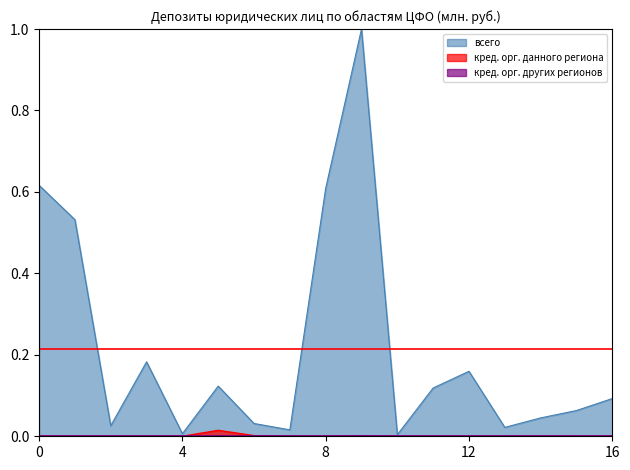

Rank the series by their maximum value, from lowest to highest.

кредитными организациями других регионов (внутри ФО), кредитными организациями данного региона, всего